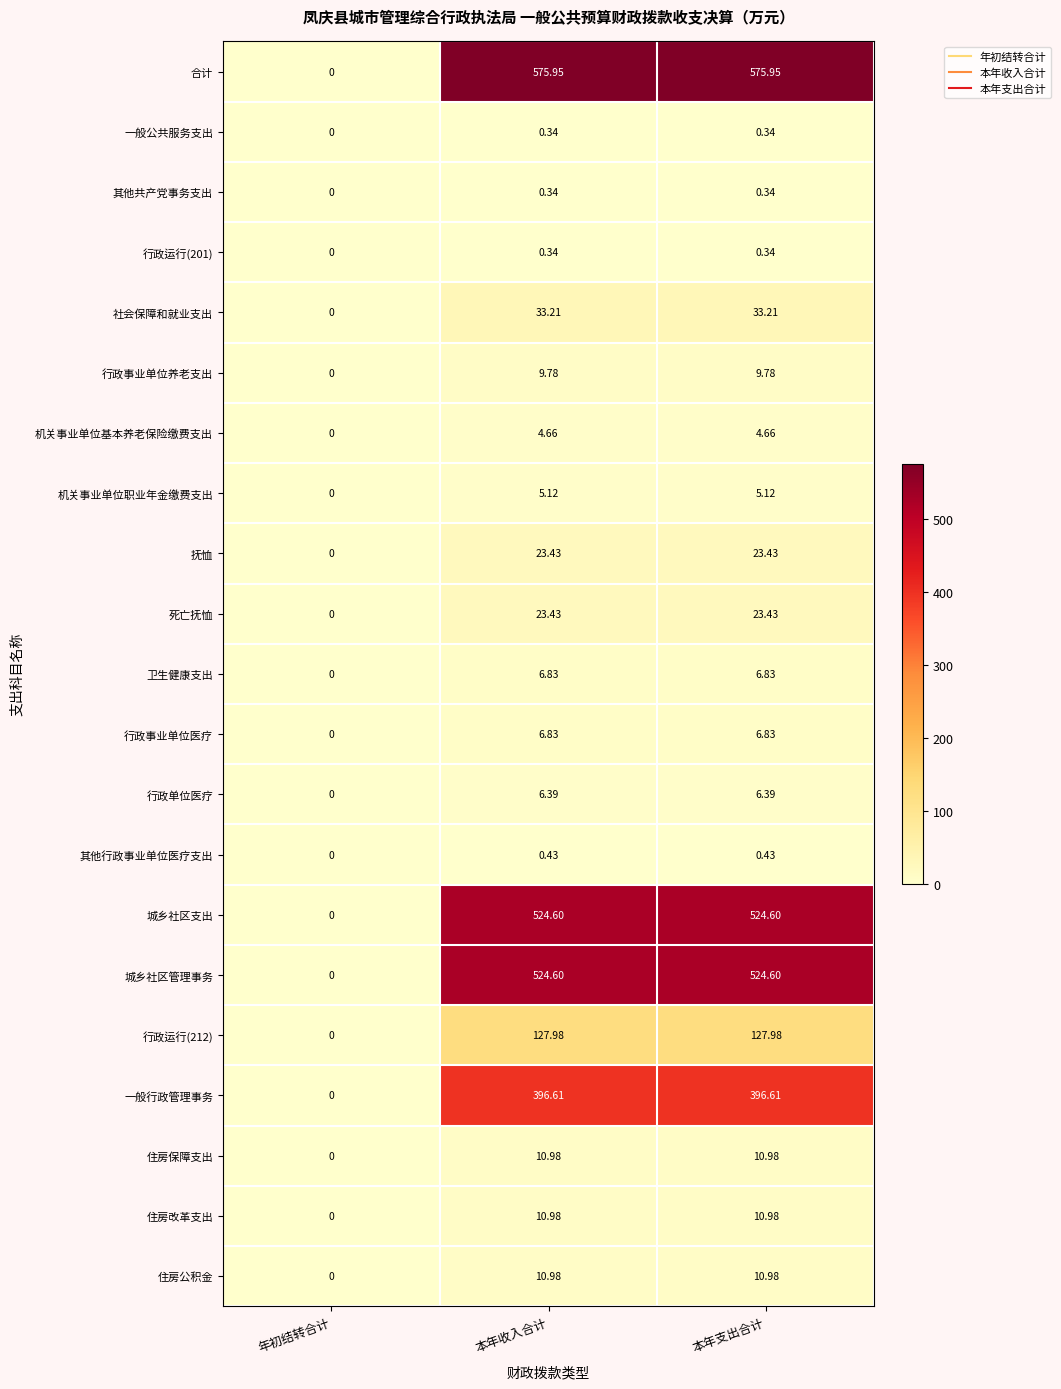

Between 年初结转合计 and 本年支出合计, which series saw the biggest shift?

合计